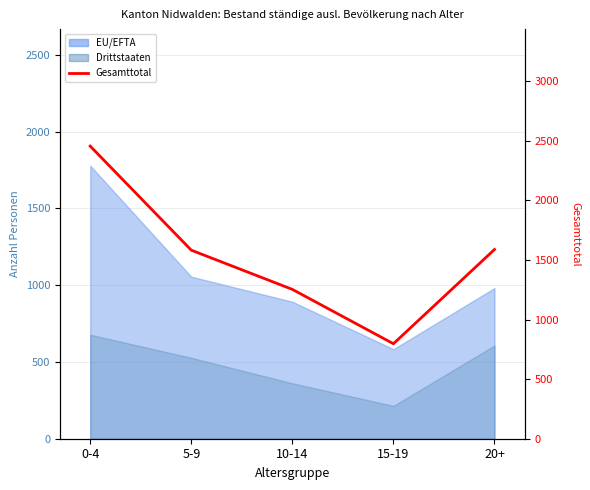

How many values are below 1582?

2